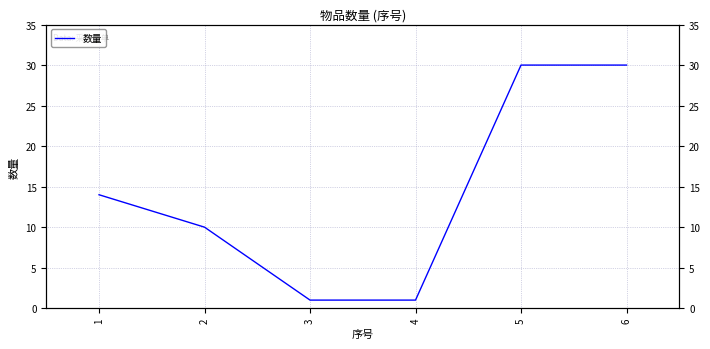

What is the sum of the values at 1 and 4?

15